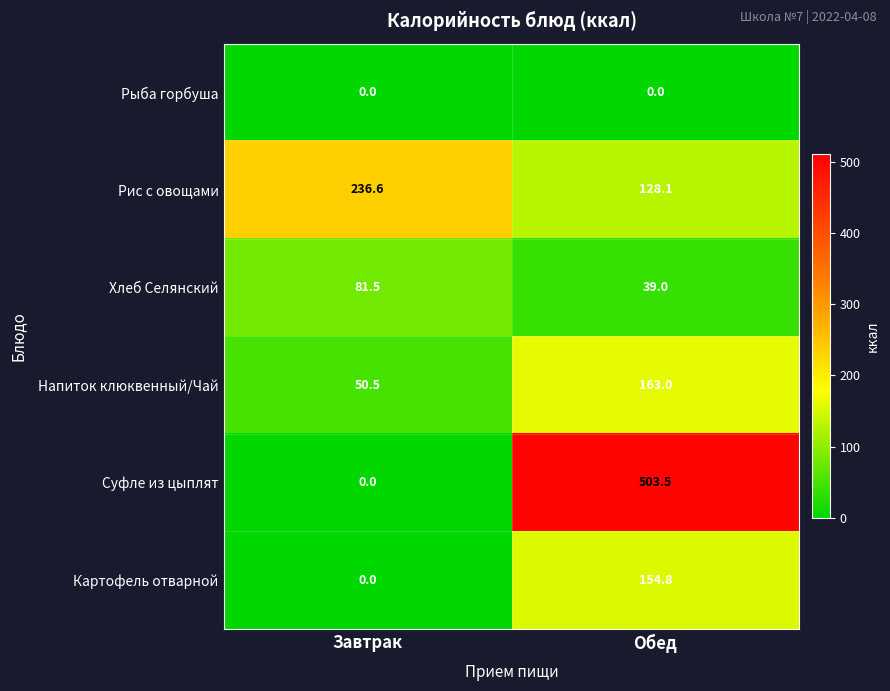

Where is Хлеб Селянский nearest to the value 60?

Обед